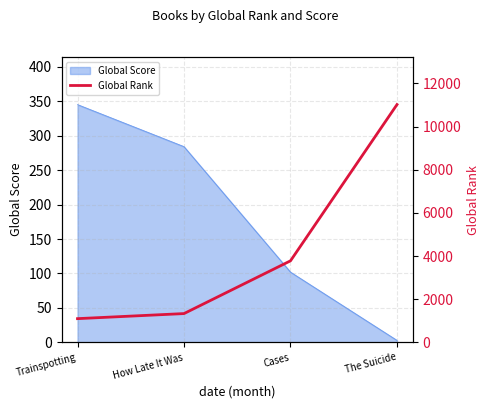

True or false: Global Score has more than 0 interior local peaks.

False